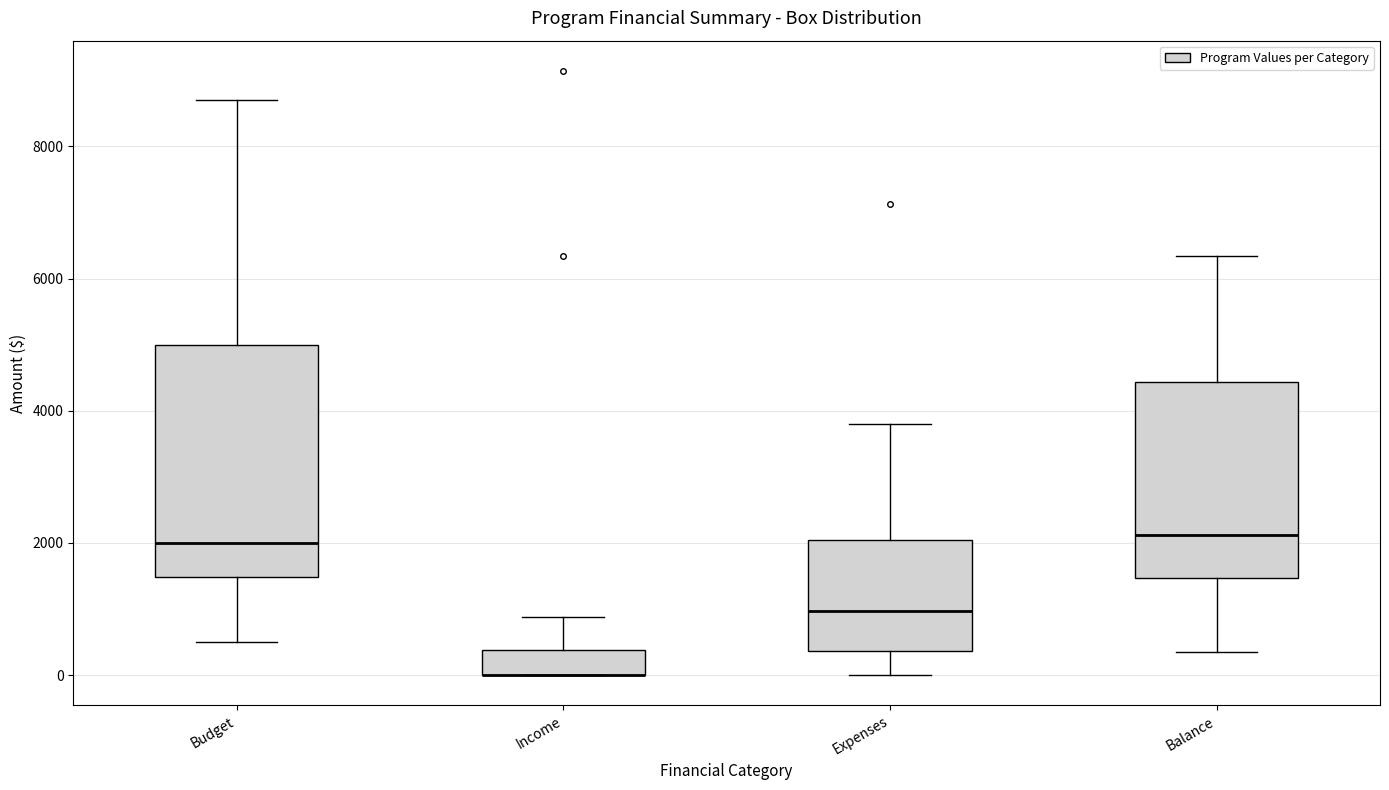

Where is the lower edge of the box for Income on the y-axis? The values are not printed on the chart, so give them approximately, as read against the axis.

0